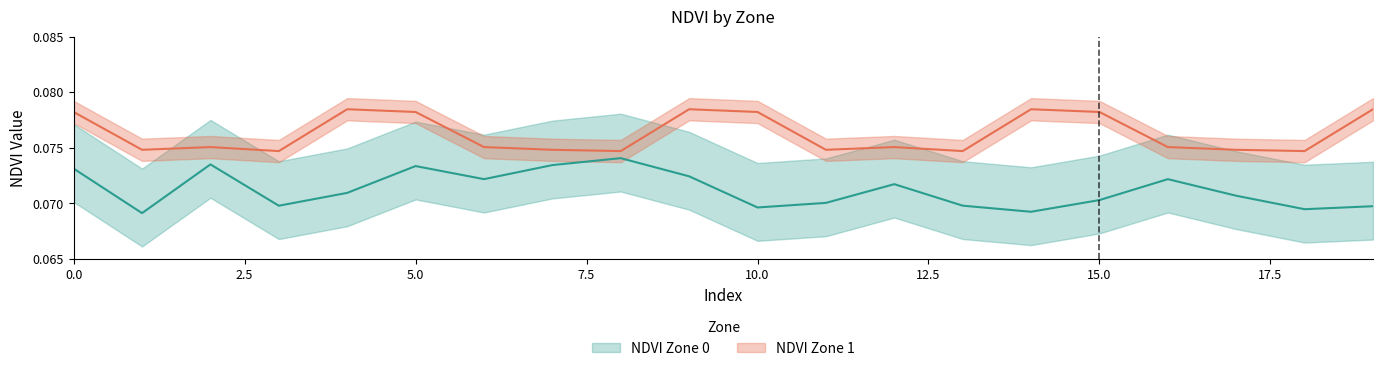

The NDVI Zone 0 series shows 0.1 at 12. True or false?

True